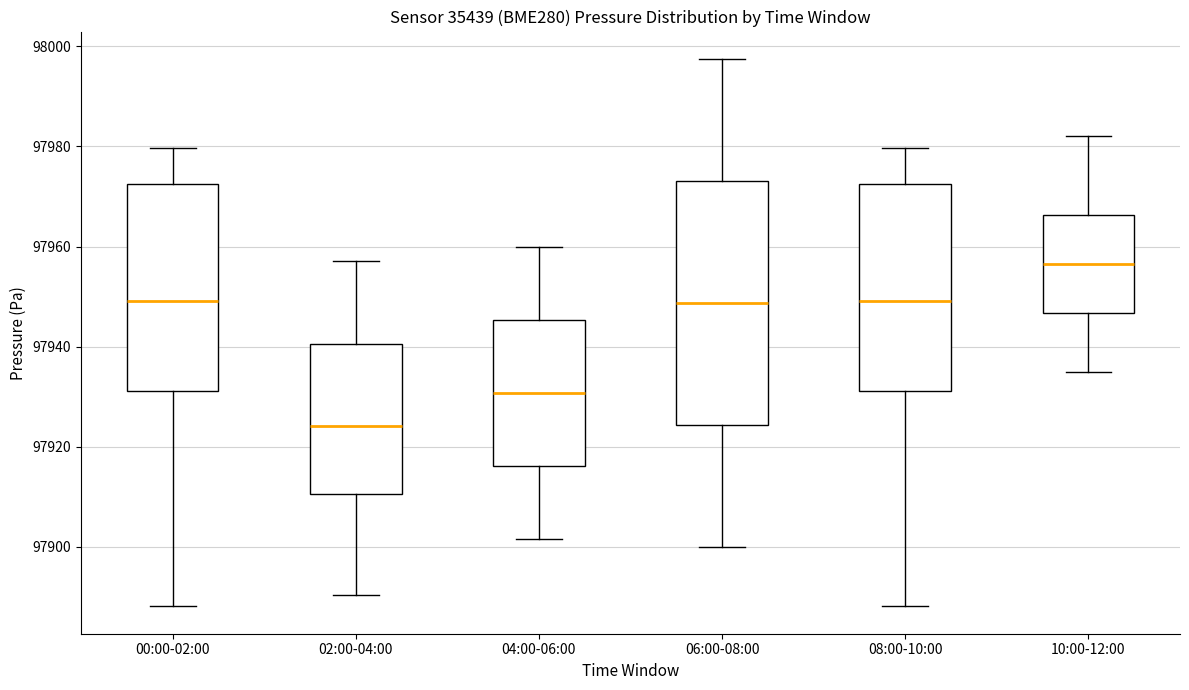

Reading left to right, transcribe this box plot: for each box, give where its median line is, the range the box spans, and where its two whiskers end, as read against the y-axis. The values are not printed on the chart, so give them approximately, as read against the axis.

00:00-02:00: median 97950, box 97932 to 97972, whiskers 97888 to 97980
02:00-04:00: median 97924, box 97910 to 97940, whiskers 97890 to 97958
04:00-06:00: median 97930, box 97916 to 97946, whiskers 97902 to 97960
06:00-08:00: median 97948, box 97924 to 97974, whiskers 97900 to 97998
08:00-10:00: median 97950, box 97932 to 97972, whiskers 97888 to 97980
10:00-12:00: median 97956, box 97946 to 97966, whiskers 97936 to 97982